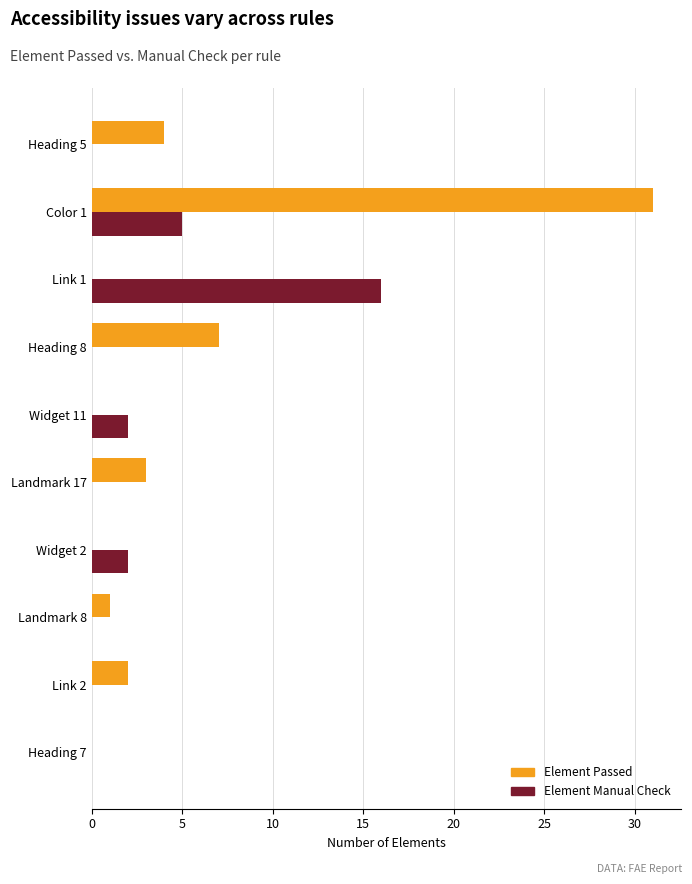

Is the value of Element Manual Check at Link 2 greater than the value of Element Passed at Heading 5?

No